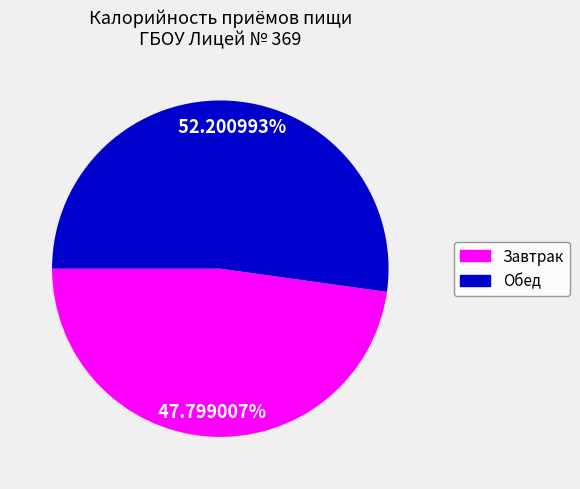

Between Обед and Завтрак, which is larger?

Обед